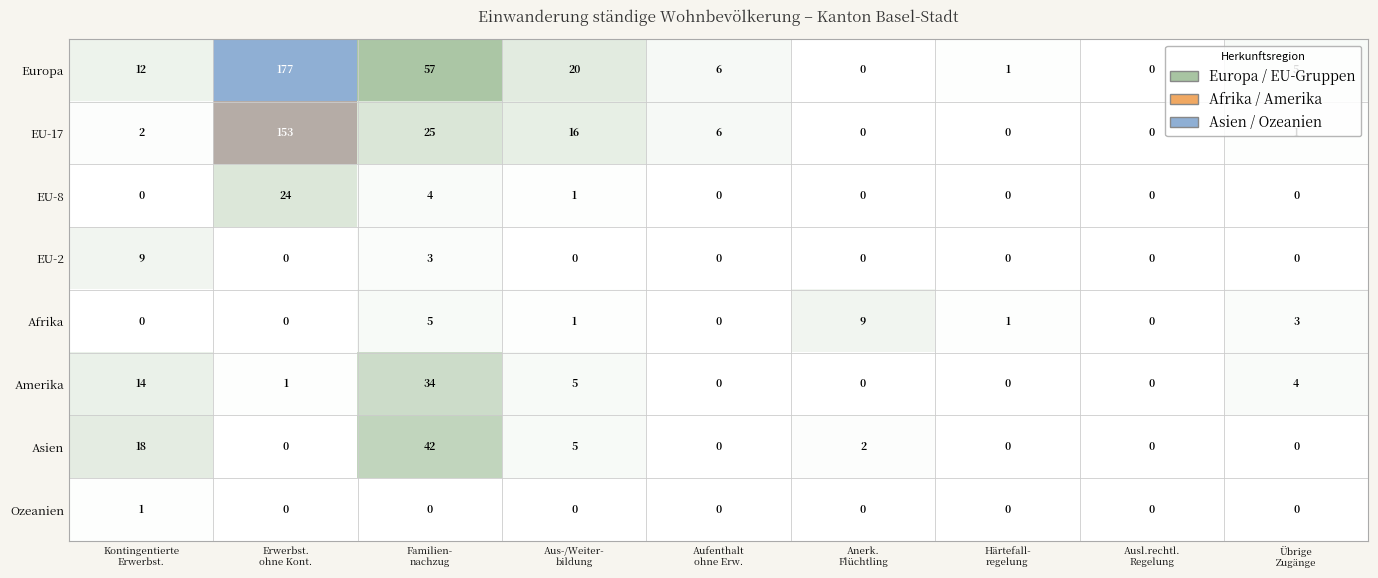

How many Afrika values are between 0 and 3?

7